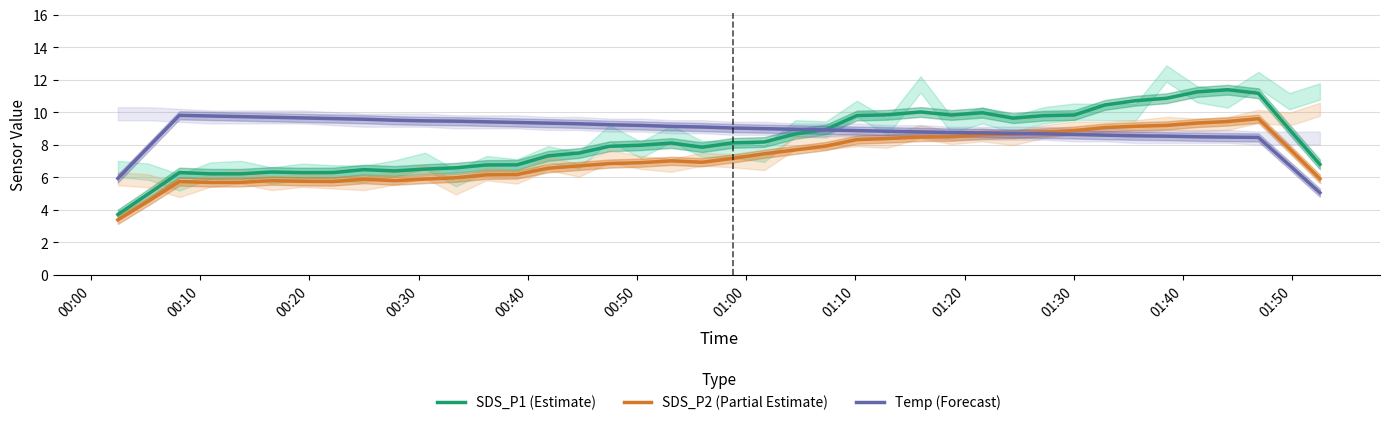

True or false: SDS_P2 (Partial Estimate) and SDS_P1 (Estimate) intersect in this chart.

False